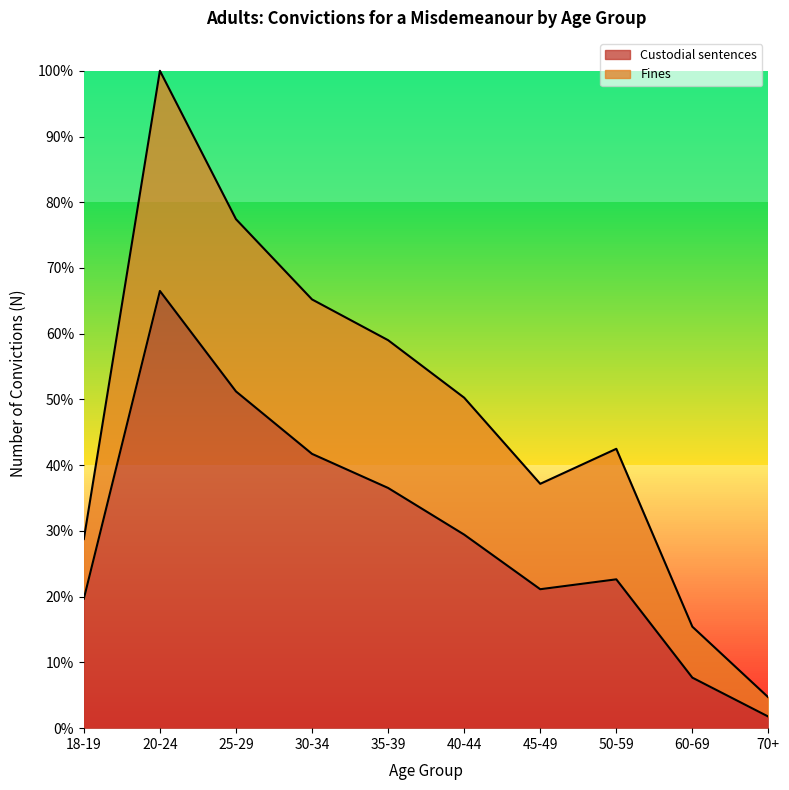

True or false: there are more than 1 points higher than both neighbors.

True